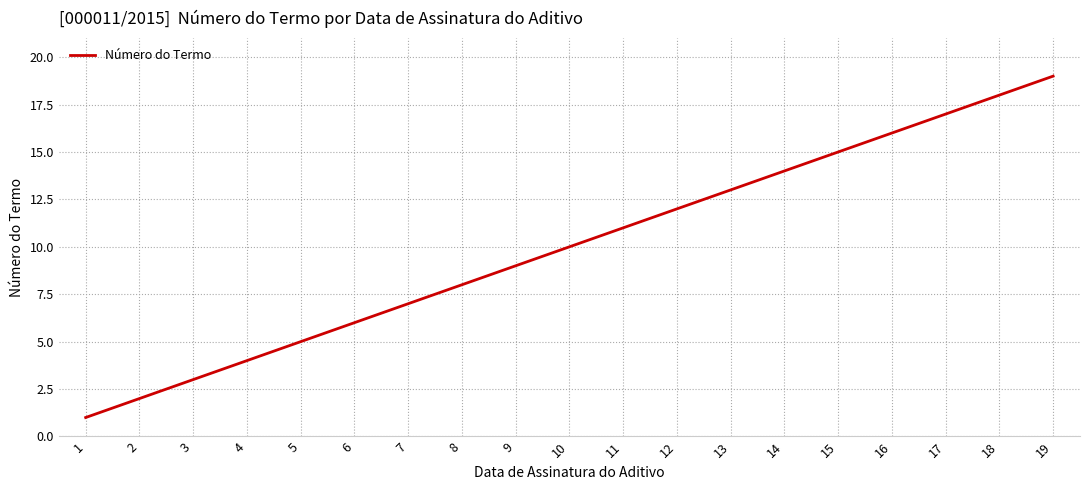

Which has a higher value, 3 or 16?

16